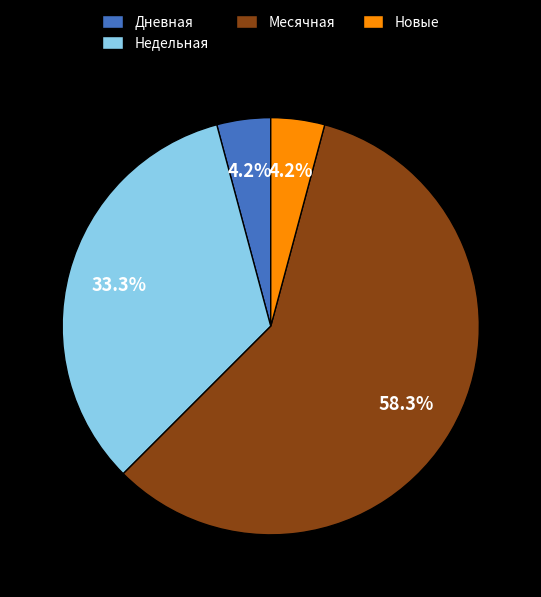

Which slice represents more than half of the pie?

Месячная